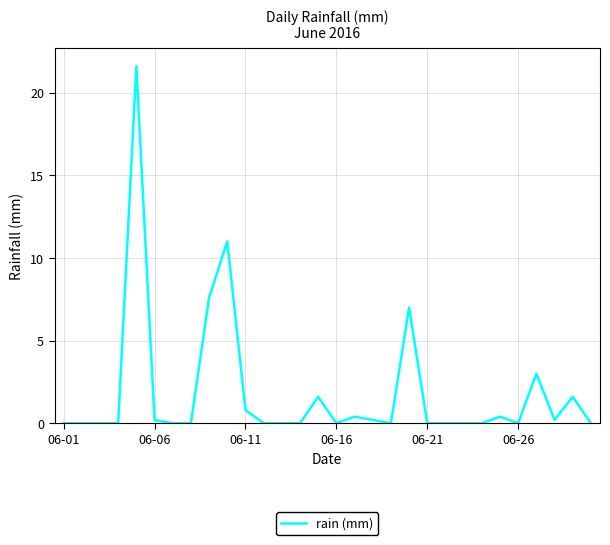

What is the greatest value displayed?

21.6